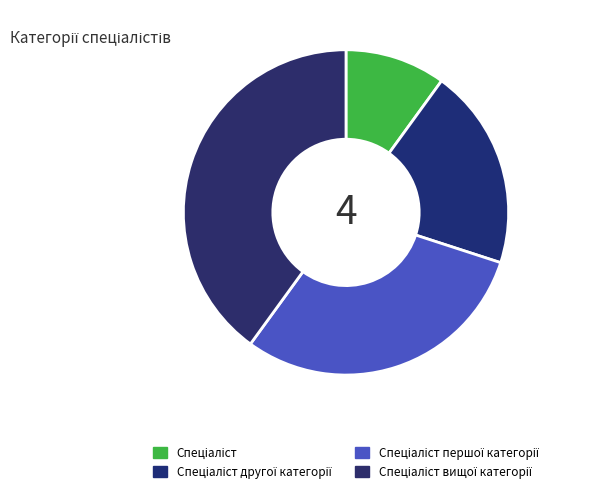

Between Спеціаліст вищої категорії and Спеціаліст другої категорії, which is larger?

Спеціаліст вищої категорії